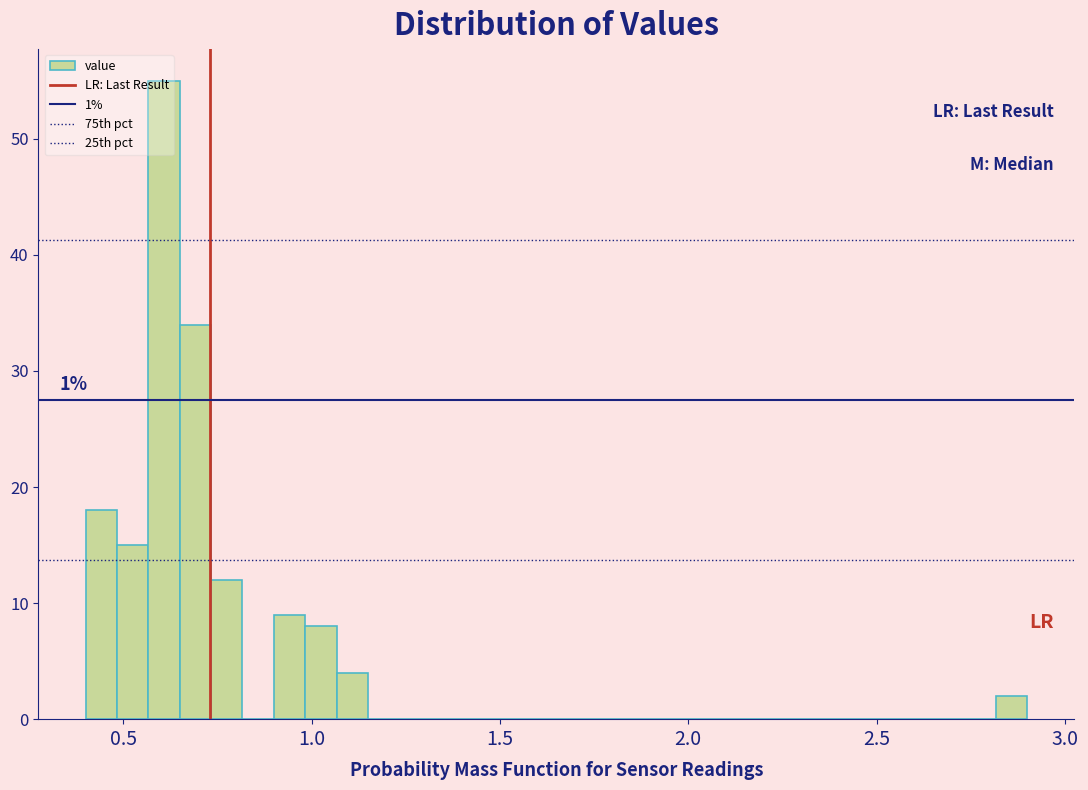

Read against the x-axis, roughly where is the centre of the tallest bar?

0.60